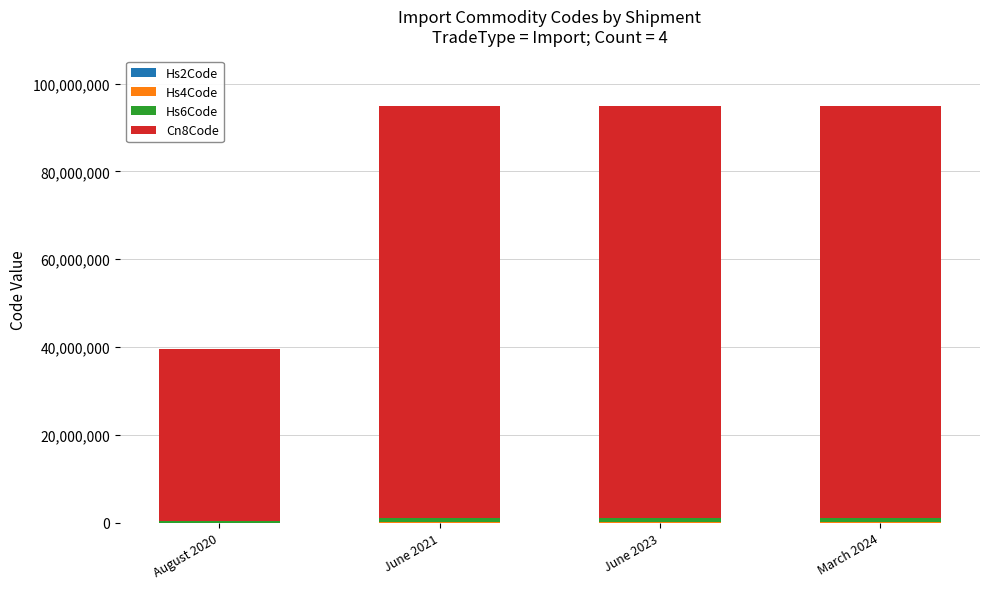

How many series are shown in this chart?

4